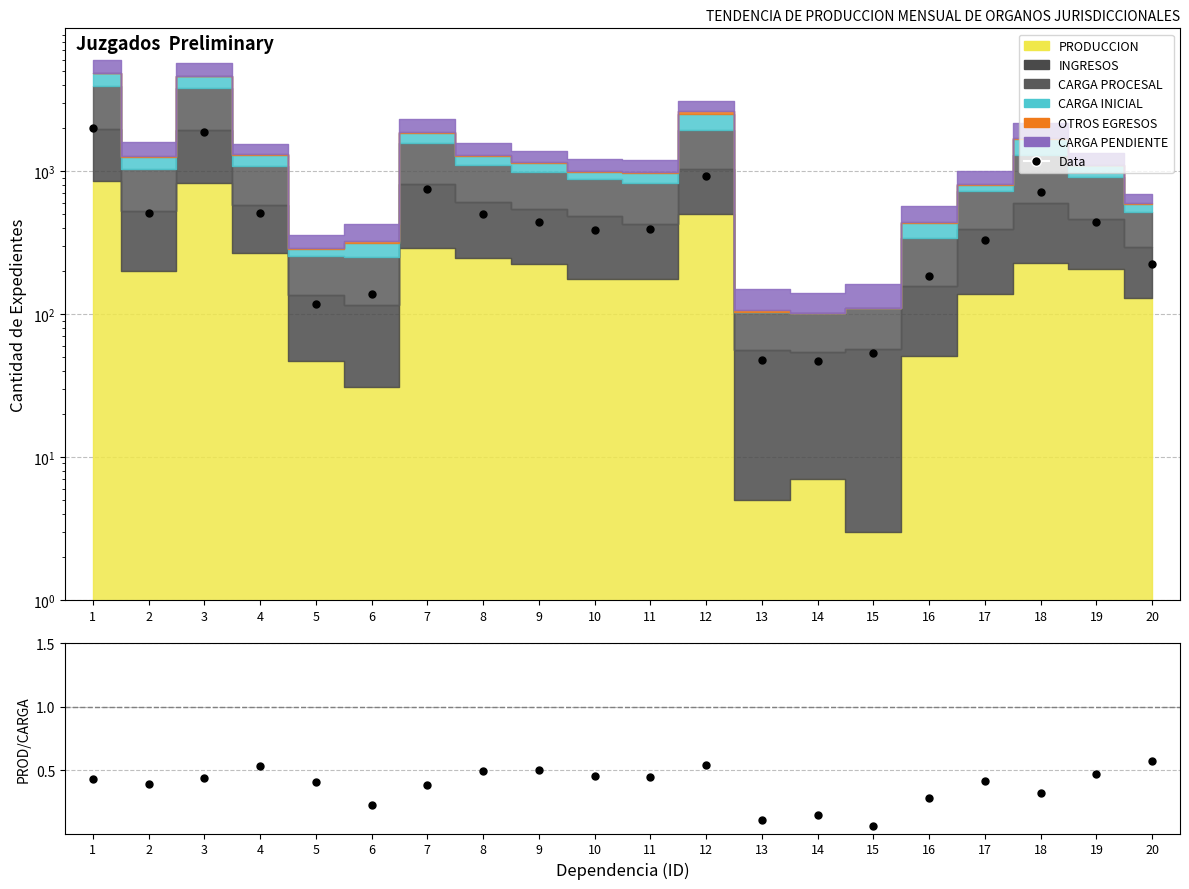

Which label corresponds to the largest value in the chart?

1